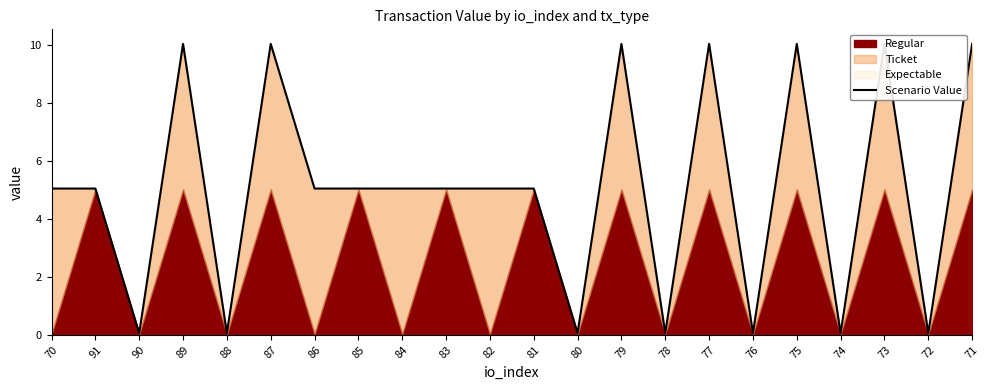

What is the difference between the maximum and minimum values?

10.0